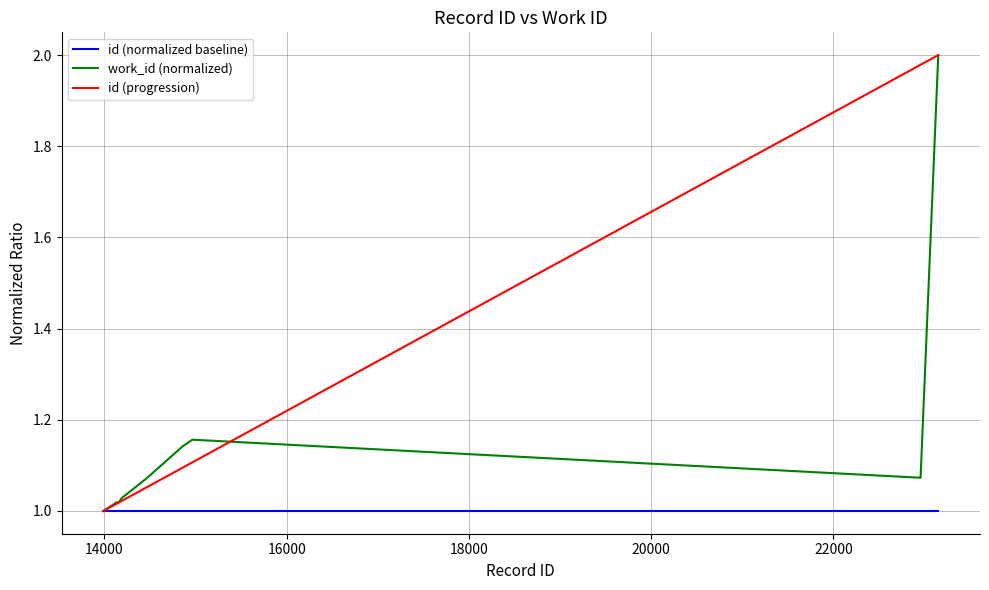

Rank the series by their average value, from lowest to highest.

id (normalized baseline), work_id (normalized), id (progression)